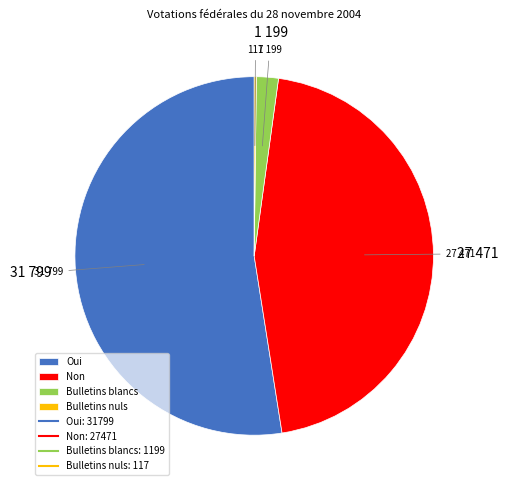

Does any single category account for the majority?

Yes